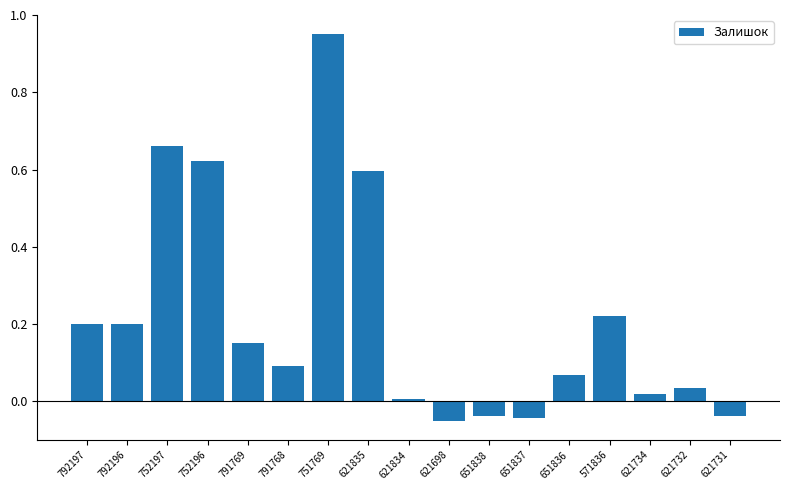

What is the label of the 1st bar from the right?

621731